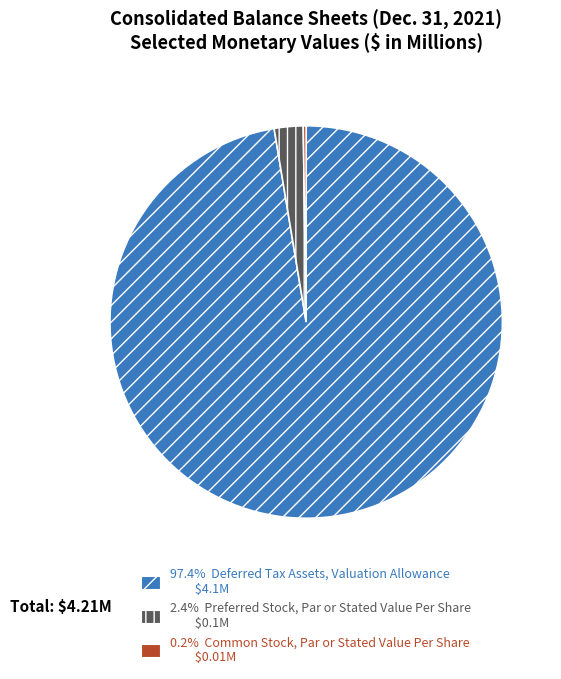

Is 97.4% Deferred Tax Assets, Valuation Allowance $4.1M the majority of the pie?

Yes